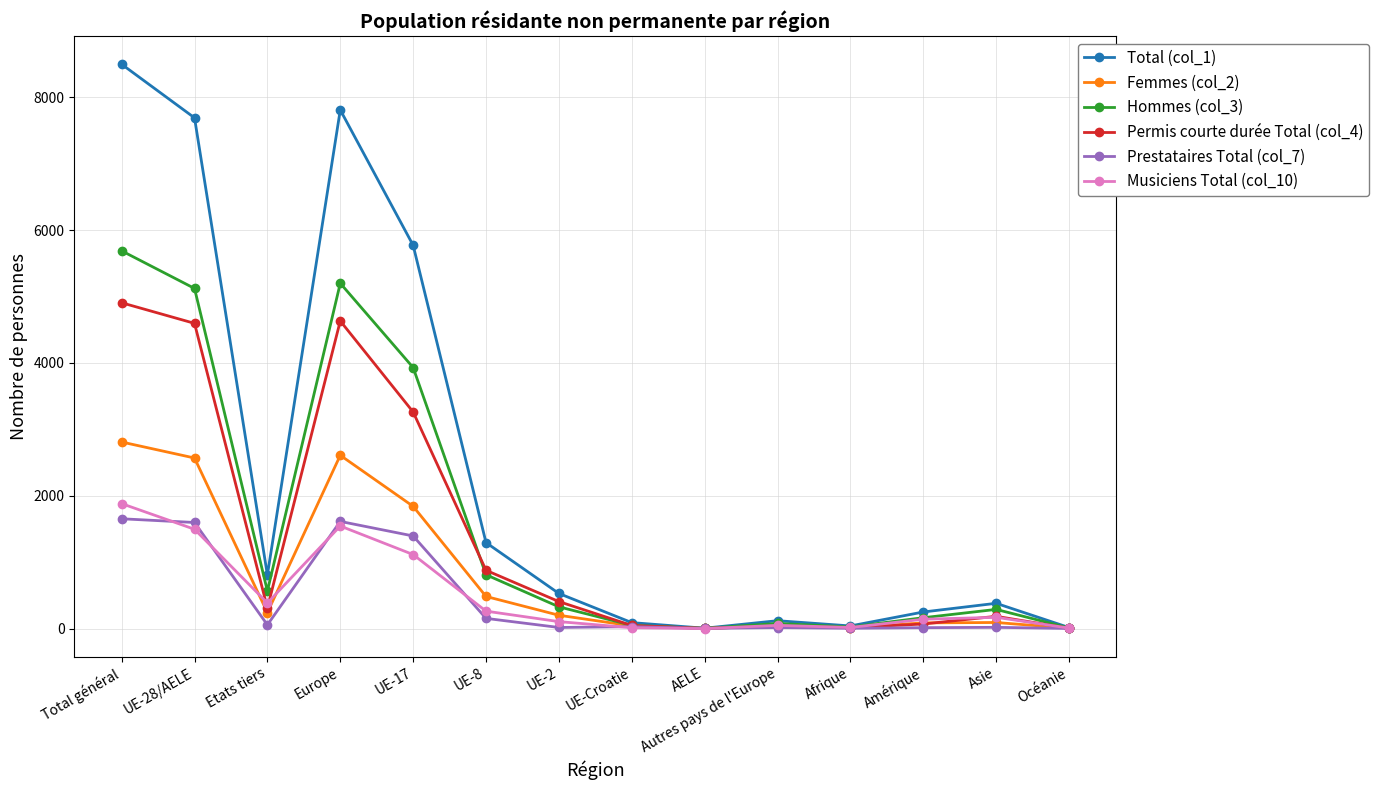

Which series has the largest range (max minus min)?

Total (col_1)